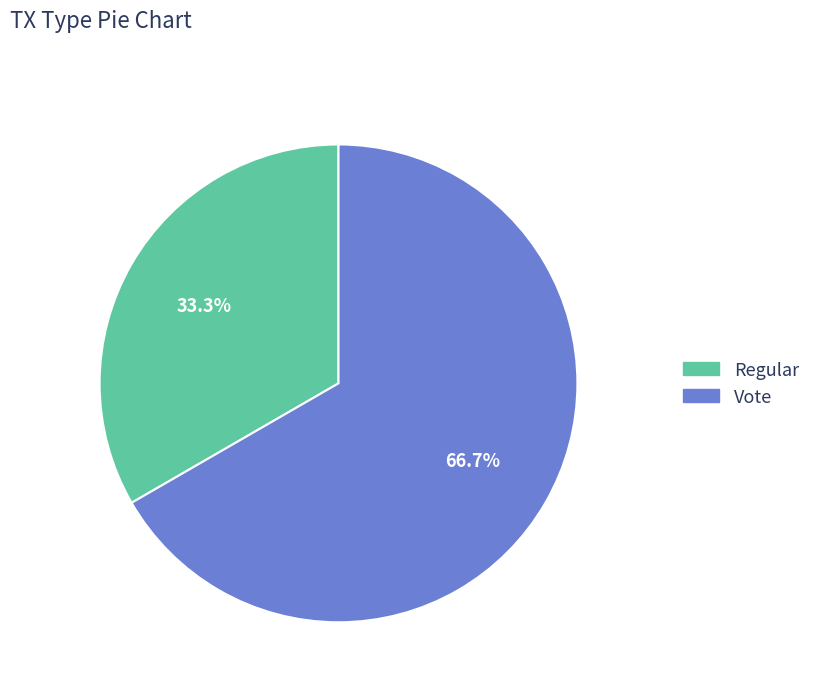

To the nearest percent, what is the difference between the Regular and Vote slice percentages?

33%